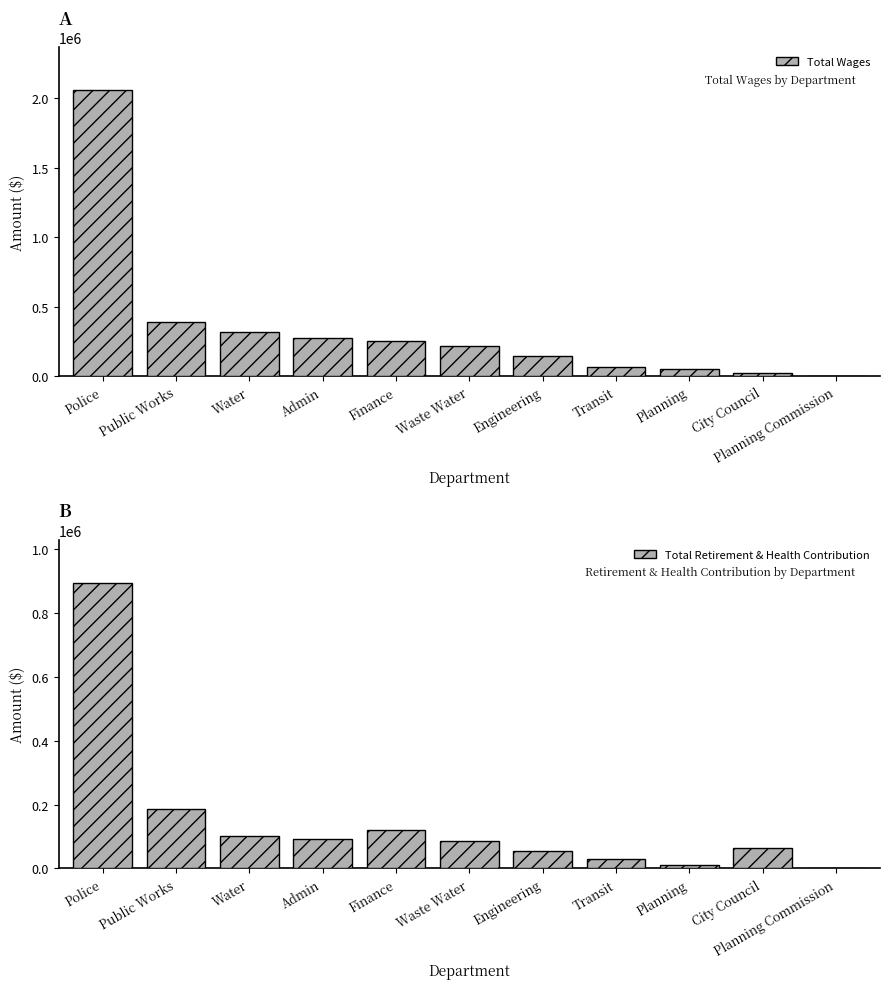

How many groups of bars are there?

11